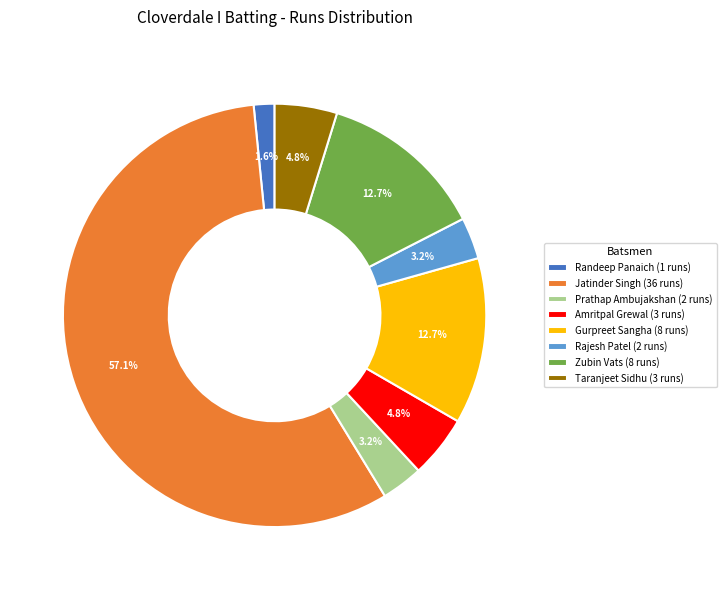

Between Gurpreet Sangha (8 runs) and Taranjeet Sidhu (3 runs), which is larger?

Gurpreet Sangha (8 runs)